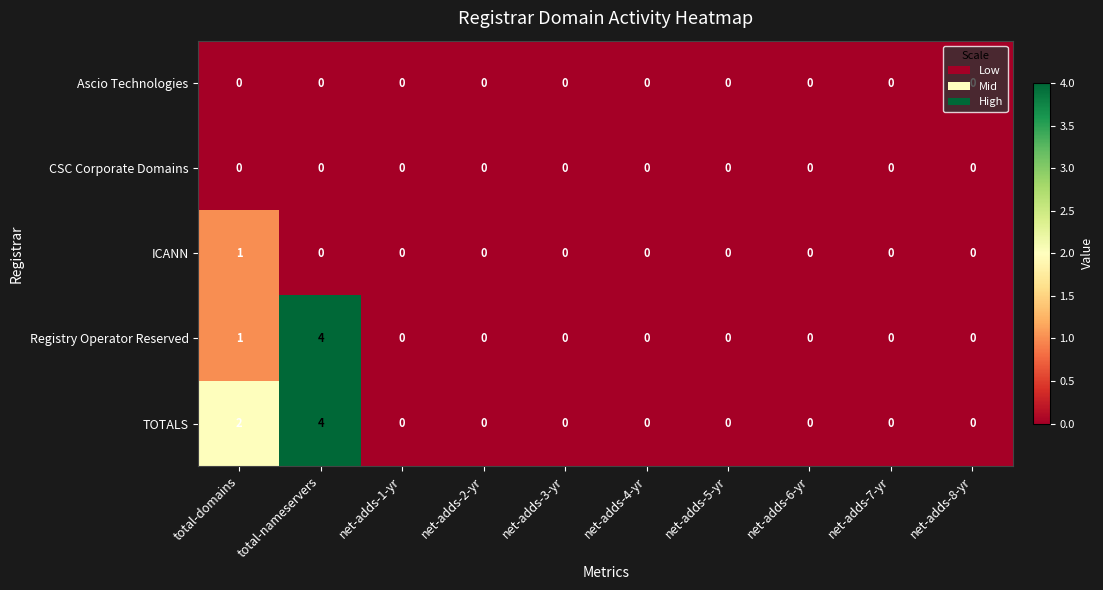

What is the difference between the maximum and minimum values in the TOTALS series?

4